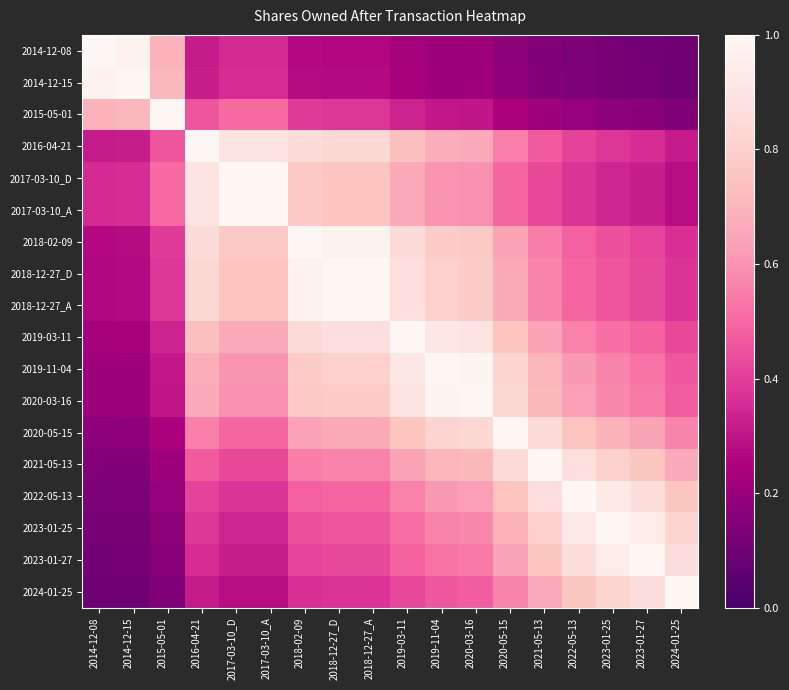

Reading left to right, list all the values displayed in this chart.

2014-12-08: 2014-12-08=1.0	2014-12-15=1.0	2015-05-01=0.7	2016-04-21=0.3	2017-03-10_D=0.3	2017-03-10_A=0.3	2018-02-09=0.3	2018-12-27_D=0.3	2018-12-27_A=0.3	2019-03-11=0.2	2019-11-04=0.2	2020-03-16=0.2	2020-05-15=0.2	2021-05-13=0.1	2022-05-13=0.1	2023-01-25=0.1	2023-01-27=0.1	2024-01-25=0.1
2014-12-15: 2014-12-08=1.0	2014-12-15=1.0	2015-05-01=0.7	2016-04-21=0.3	2017-03-10_D=0.4	2017-03-10_A=0.4	2018-02-09=0.3	2018-12-27_D=0.3	2018-12-27_A=0.3	2019-03-11=0.2	2019-11-04=0.2	2020-03-16=0.2	2020-05-15=0.2	2021-05-13=0.2	2022-05-13=0.1	2023-01-25=0.1	2023-01-27=0.1	2024-01-25=0.1
2015-05-01: 2014-12-08=0.7	2014-12-15=0.7	2015-05-01=1.0	2016-04-21=0.5	2017-03-10_D=0.5	2017-03-10_A=0.5	2018-02-09=0.4	2018-12-27_D=0.4	2018-12-27_A=0.4	2019-03-11=0.3	2019-11-04=0.3	2020-03-16=0.3	2020-05-15=0.3	2021-05-13=0.2	2022-05-13=0.2	2023-01-25=0.2	2023-01-27=0.2	2024-01-25=0.1
2016-04-21: 2014-12-08=0.3	2014-12-15=0.3	2015-05-01=0.5	2016-04-21=1.0	2017-03-10_D=0.9	2017-03-10_A=0.9	2018-02-09=0.9	2018-12-27_D=0.8	2018-12-27_A=0.8	2019-03-11=0.7	2019-11-04=0.7	2020-03-16=0.7	2020-05-15=0.6	2021-05-13=0.5	2022-05-13=0.4	2023-01-25=0.4	2023-01-27=0.4	2024-01-25=0.3
2017-03-10_D: 2014-12-08=0.3	2014-12-15=0.4	2015-05-01=0.5	2016-04-21=0.9	2017-03-10_D=1.0	2017-03-10_A=1.0	2018-02-09=0.8	2018-12-27_D=0.8	2018-12-27_A=0.8	2019-03-11=0.7	2019-11-04=0.6	2020-03-16=0.6	2020-05-15=0.5	2021-05-13=0.4	2022-05-13=0.4	2023-01-25=0.3	2023-01-27=0.3	2024-01-25=0.3
2017-03-10_A: 2014-12-08=0.3	2014-12-15=0.4	2015-05-01=0.5	2016-04-21=0.9	2017-03-10_D=1.0	2017-03-10_A=1.0	2018-02-09=0.8	2018-12-27_D=0.8	2018-12-27_A=0.8	2019-03-11=0.7	2019-11-04=0.6	2020-03-16=0.6	2020-05-15=0.5	2021-05-13=0.4	2022-05-13=0.4	2023-01-25=0.3	2023-01-27=0.3	2024-01-25=0.3
2018-02-09: 2014-12-08=0.3	2014-12-15=0.3	2015-05-01=0.4	2016-04-21=0.9	2017-03-10_D=0.8	2017-03-10_A=0.8	2018-02-09=1.0	2018-12-27_D=1.0	2018-12-27_A=1.0	2019-03-11=0.9	2019-11-04=0.8	2020-03-16=0.8	2020-05-15=0.6	2021-05-13=0.6	2022-05-13=0.5	2023-01-25=0.4	2023-01-27=0.4	2024-01-25=0.4
2018-12-27_D: 2014-12-08=0.3	2014-12-15=0.3	2015-05-01=0.4	2016-04-21=0.8	2017-03-10_D=0.8	2017-03-10_A=0.8	2018-02-09=1.0	2018-12-27_D=1.0	2018-12-27_A=1.0	2019-03-11=0.9	2019-11-04=0.8	2020-03-16=0.8	2020-05-15=0.7	2021-05-13=0.6	2022-05-13=0.5	2023-01-25=0.5	2023-01-27=0.4	2024-01-25=0.4
2018-12-27_A: 2014-12-08=0.3	2014-12-15=0.3	2015-05-01=0.4	2016-04-21=0.8	2017-03-10_D=0.8	2017-03-10_A=0.8	2018-02-09=1.0	2018-12-27_D=1.0	2018-12-27_A=1.0	2019-03-11=0.9	2019-11-04=0.8	2020-03-16=0.8	2020-05-15=0.7	2021-05-13=0.6	2022-05-13=0.5	2023-01-25=0.5	2023-01-27=0.4	2024-01-25=0.4
2019-03-11: 2014-12-08=0.2	2014-12-15=0.2	2015-05-01=0.3	2016-04-21=0.7	2017-03-10_D=0.7	2017-03-10_A=0.7	2018-02-09=0.9	2018-12-27_D=0.9	2018-12-27_A=0.9	2019-03-11=1.0	2019-11-04=0.9	2020-03-16=0.9	2020-05-15=0.8	2021-05-13=0.6	2022-05-13=0.6	2023-01-25=0.5	2023-01-27=0.5	2024-01-25=0.4
2019-11-04: 2014-12-08=0.2	2014-12-15=0.2	2015-05-01=0.3	2016-04-21=0.7	2017-03-10_D=0.6	2017-03-10_A=0.6	2018-02-09=0.8	2018-12-27_D=0.8	2018-12-27_A=0.8	2019-03-11=0.9	2019-11-04=1.0	2020-03-16=1.0	2020-05-15=0.8	2021-05-13=0.7	2022-05-13=0.6	2023-01-25=0.6	2023-01-27=0.5	2024-01-25=0.5
2020-03-16: 2014-12-08=0.2	2014-12-15=0.2	2015-05-01=0.3	2016-04-21=0.7	2017-03-10_D=0.6	2017-03-10_A=0.6	2018-02-09=0.8	2018-12-27_D=0.8	2018-12-27_A=0.8	2019-03-11=0.9	2019-11-04=1.0	2020-03-16=1.0	2020-05-15=0.8	2021-05-13=0.7	2022-05-13=0.6	2023-01-25=0.6	2023-01-27=0.5	2024-01-25=0.5
2020-05-15: 2014-12-08=0.2	2014-12-15=0.2	2015-05-01=0.3	2016-04-21=0.6	2017-03-10_D=0.5	2017-03-10_A=0.5	2018-02-09=0.6	2018-12-27_D=0.7	2018-12-27_A=0.7	2019-03-11=0.8	2019-11-04=0.8	2020-03-16=0.8	2020-05-15=1.0	2021-05-13=0.9	2022-05-13=0.7	2023-01-25=0.7	2023-01-27=0.6	2024-01-25=0.6
2021-05-13: 2014-12-08=0.1	2014-12-15=0.2	2015-05-01=0.2	2016-04-21=0.5	2017-03-10_D=0.4	2017-03-10_A=0.4	2018-02-09=0.6	2018-12-27_D=0.6	2018-12-27_A=0.6	2019-03-11=0.6	2019-11-04=0.7	2020-03-16=0.7	2020-05-15=0.9	2021-05-13=1.0	2022-05-13=0.9	2023-01-25=0.8	2023-01-27=0.8	2024-01-25=0.7
2022-05-13: 2014-12-08=0.1	2014-12-15=0.1	2015-05-01=0.2	2016-04-21=0.4	2017-03-10_D=0.4	2017-03-10_A=0.4	2018-02-09=0.5	2018-12-27_D=0.5	2018-12-27_A=0.5	2019-03-11=0.6	2019-11-04=0.6	2020-03-16=0.6	2020-05-15=0.7	2021-05-13=0.9	2022-05-13=1.0	2023-01-25=0.9	2023-01-27=0.9	2024-01-25=0.8
2023-01-25: 2014-12-08=0.1	2014-12-15=0.1	2015-05-01=0.2	2016-04-21=0.4	2017-03-10_D=0.3	2017-03-10_A=0.3	2018-02-09=0.4	2018-12-27_D=0.5	2018-12-27_A=0.5	2019-03-11=0.5	2019-11-04=0.6	2020-03-16=0.6	2020-05-15=0.7	2021-05-13=0.8	2022-05-13=0.9	2023-01-25=1.0	2023-01-27=0.9	2024-01-25=0.8
2023-01-27: 2014-12-08=0.1	2014-12-15=0.1	2015-05-01=0.2	2016-04-21=0.4	2017-03-10_D=0.3	2017-03-10_A=0.3	2018-02-09=0.4	2018-12-27_D=0.4	2018-12-27_A=0.4	2019-03-11=0.5	2019-11-04=0.5	2020-03-16=0.5	2020-05-15=0.6	2021-05-13=0.8	2022-05-13=0.9	2023-01-25=0.9	2023-01-27=1.0	2024-01-25=0.9
2024-01-25: 2014-12-08=0.1	2014-12-15=0.1	2015-05-01=0.1	2016-04-21=0.3	2017-03-10_D=0.3	2017-03-10_A=0.3	2018-02-09=0.4	2018-12-27_D=0.4	2018-12-27_A=0.4	2019-03-11=0.4	2019-11-04=0.5	2020-03-16=0.5	2020-05-15=0.6	2021-05-13=0.7	2022-05-13=0.8	2023-01-25=0.8	2023-01-27=0.9	2024-01-25=1.0